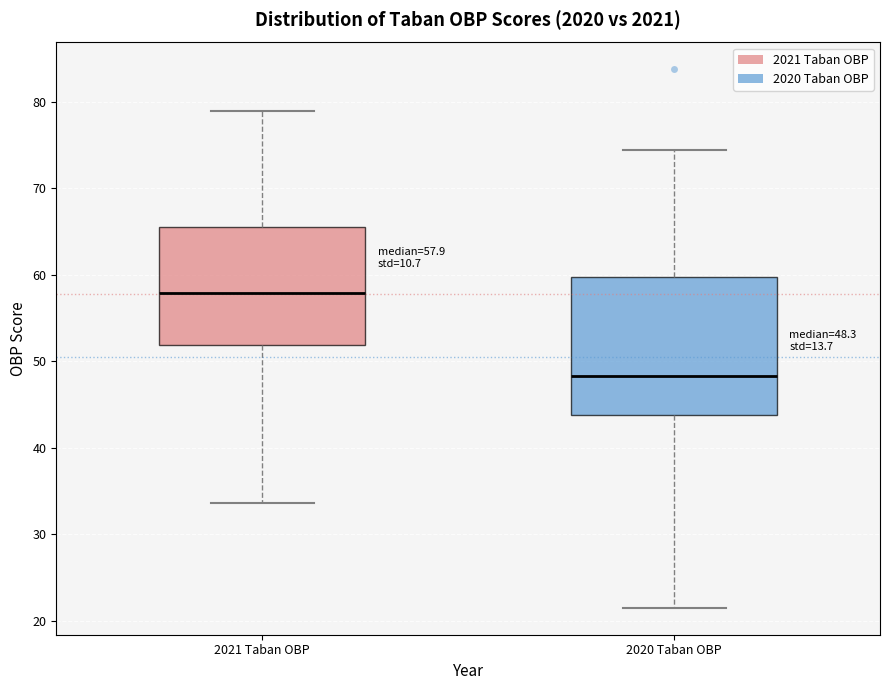

Which box has the lowest median line?

2020 Taban OBP